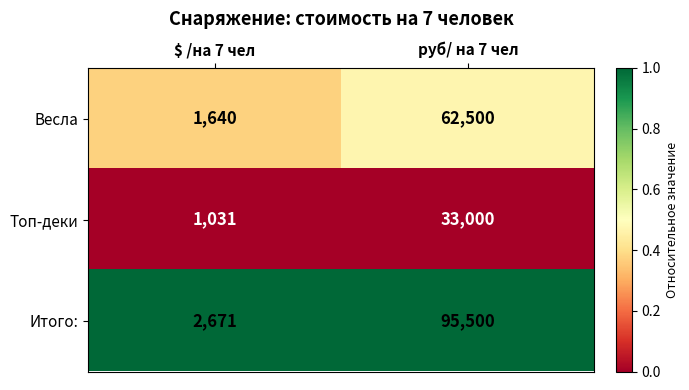

What is the greatest value displayed?

95500